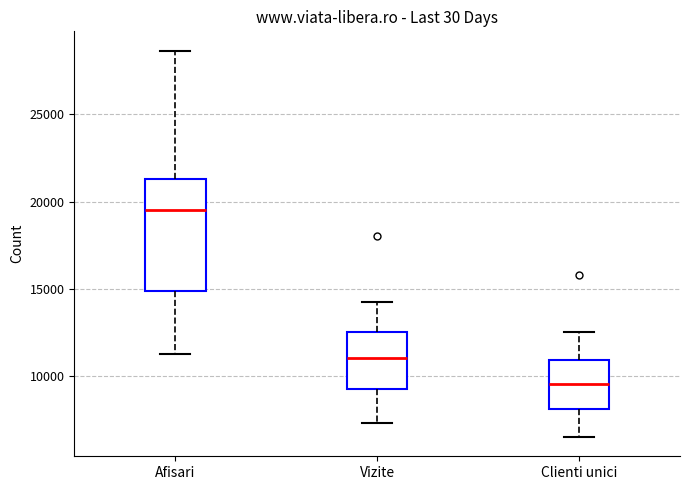

Where does the upper whisker of the box for Afisari end on the y-axis? The values are not printed on the chart, so give them approximately, as read against the axis.

28500